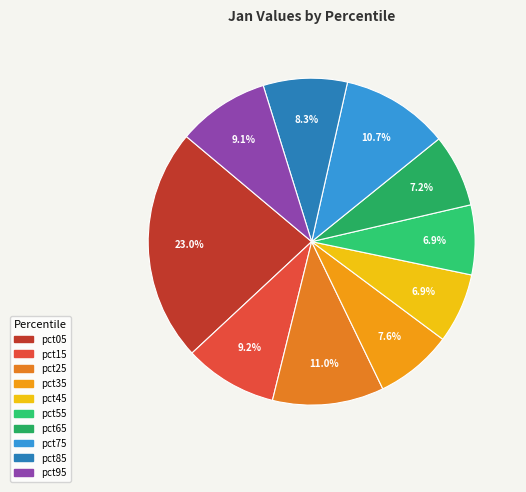

Rank the categories by value from highest to lowest.

pct05, pct25, pct75, pct15, pct95, pct85, pct35, pct65, pct45, pct55